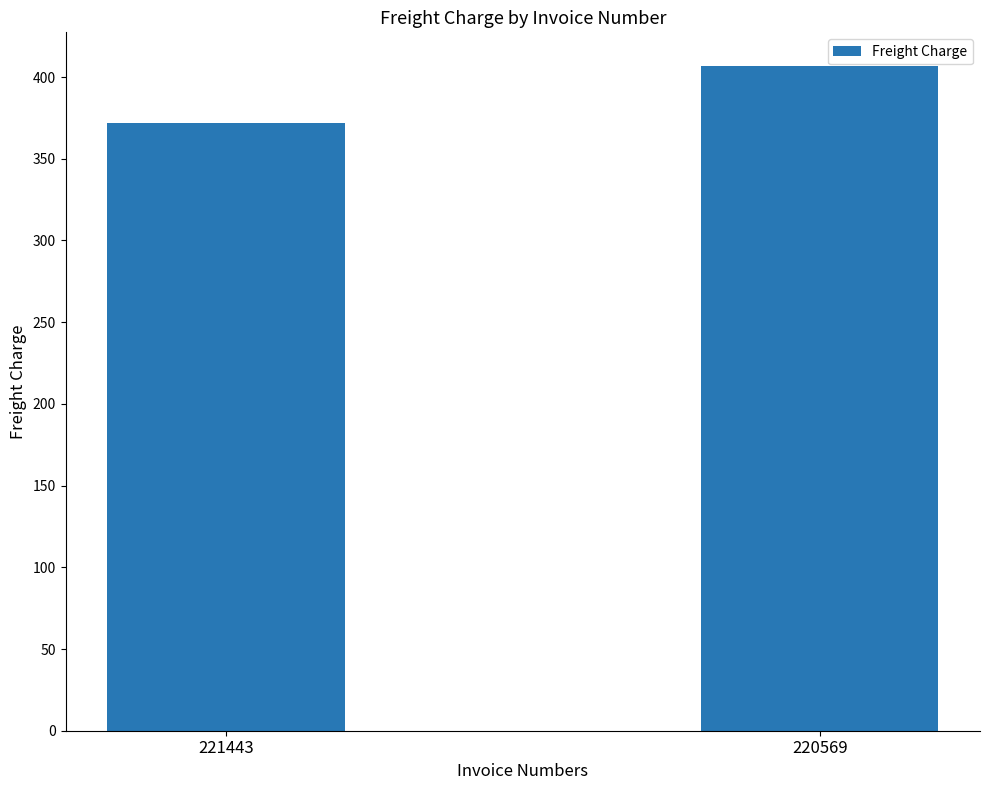

Approximately how many times larger is the value at 220569 compared to 221443?

1.1